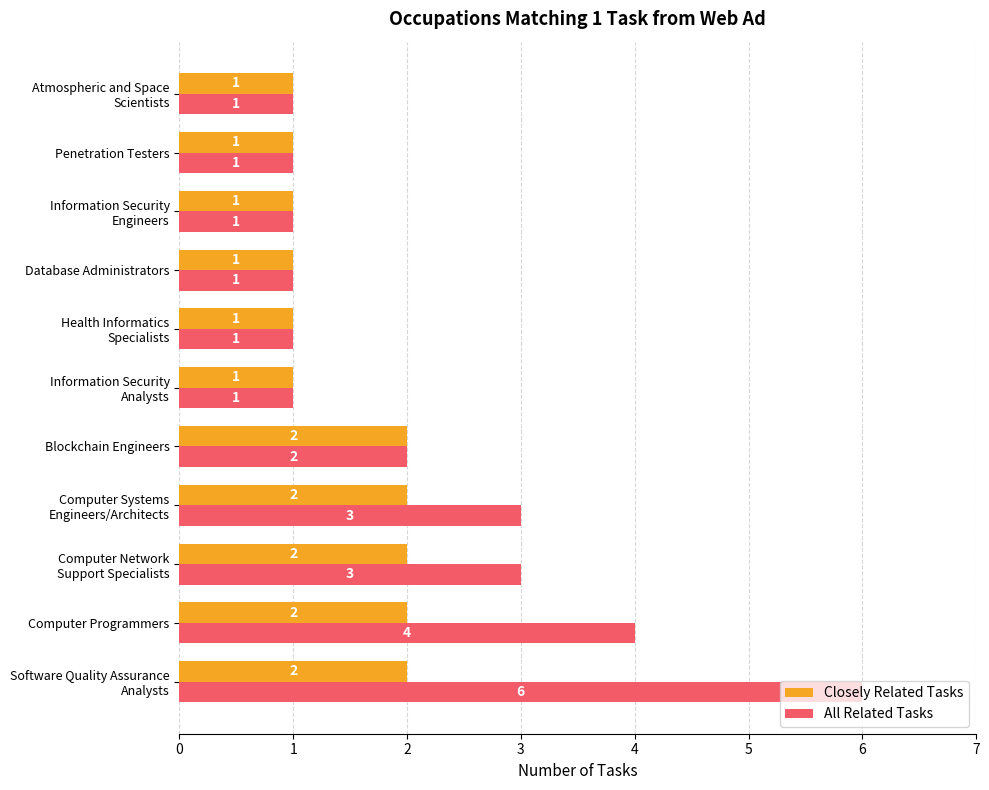

List the series in order of their peak value, highest first.

All Related Tasks, Closely Related Tasks